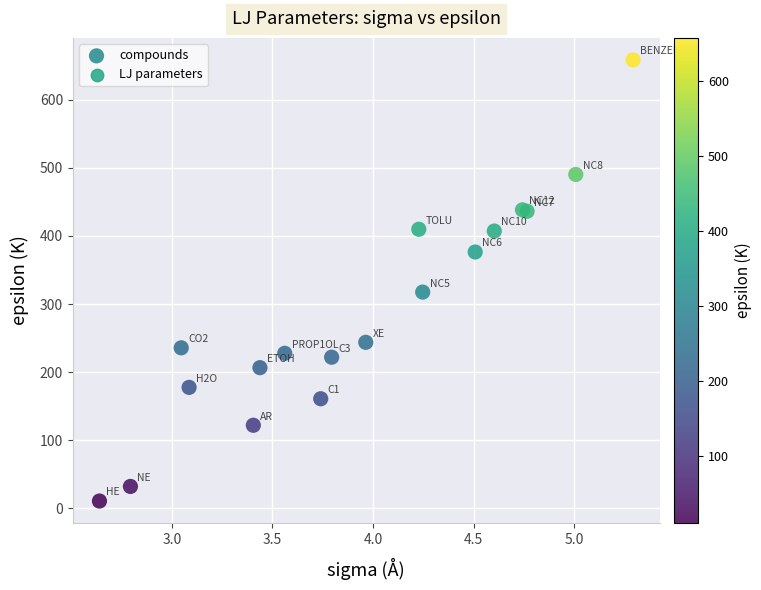

What Y value in the scatter plot is closest to 334?

317.5